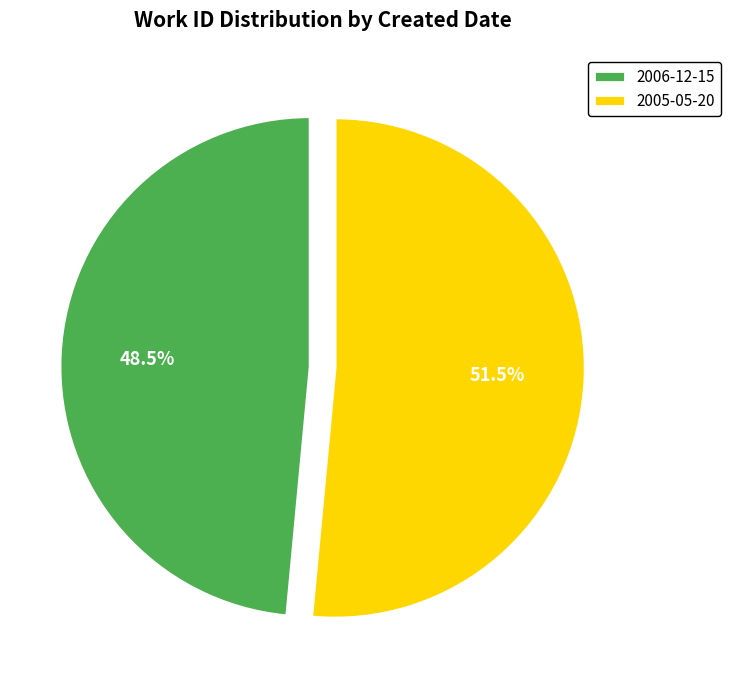

Does 2005-05-20 represent more than half of the total?

Yes